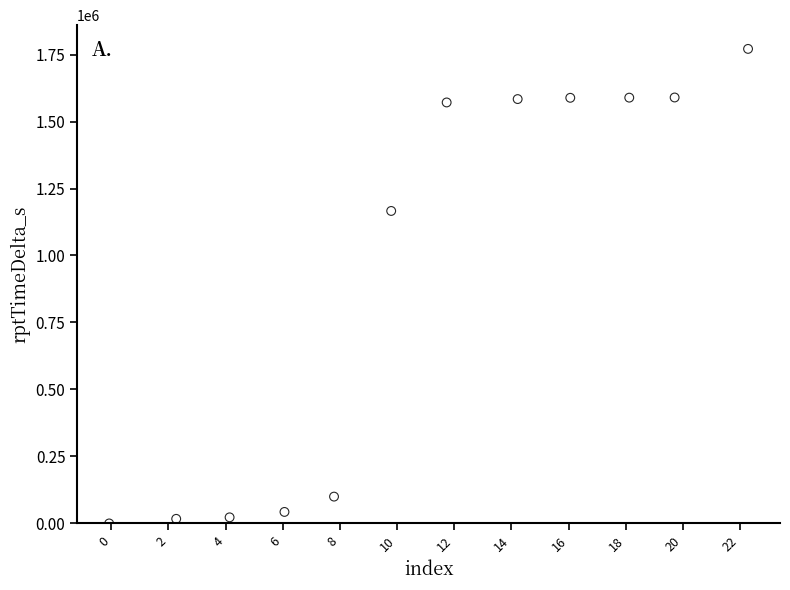

What Y value in the scatter plot is closest to 885541?

1166244